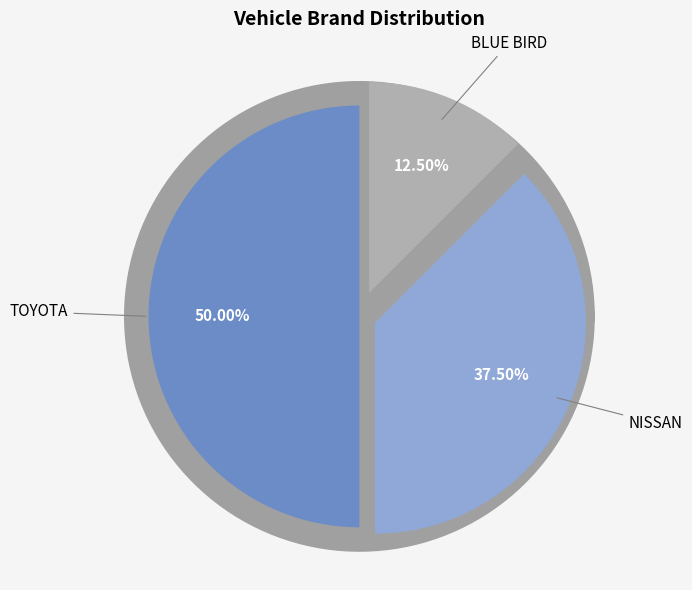

The HIGHLANDER slice represents 1% of the pie. True or false?

False